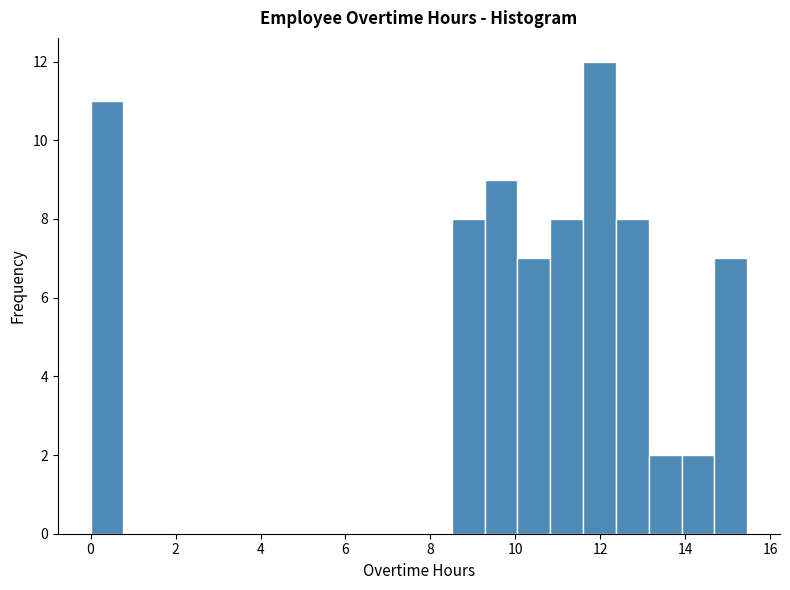

Read against the x-axis, roughly where is the centre of the tallest bar?

12.0